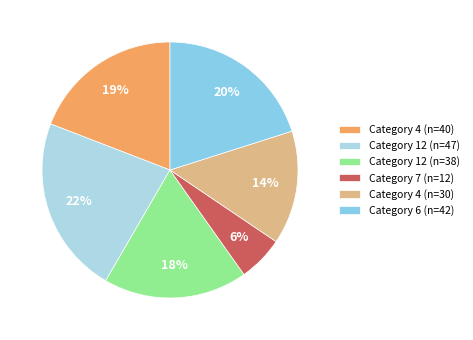

Which category has the smallest portion of the pie?

Category 7 (n=12)